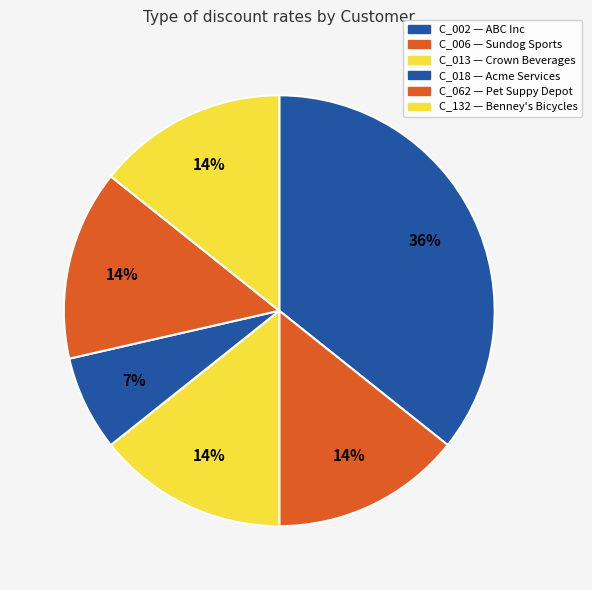

How many slices are in this pie chart?

6